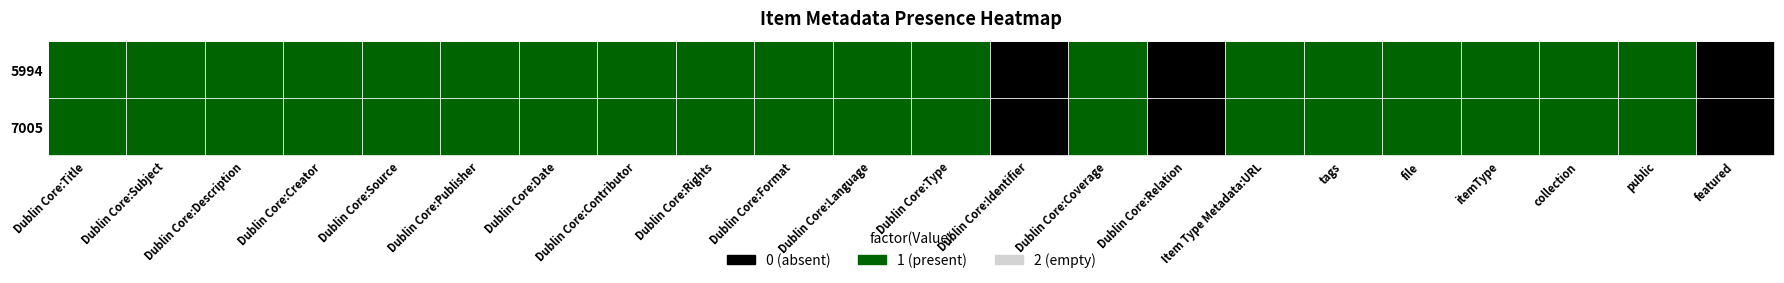

Count the number of data series in this chart.

2